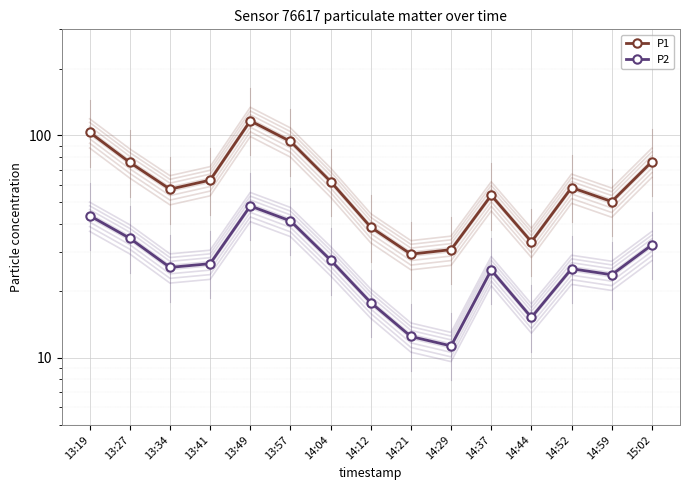

How many interior local valleys does the P1 series have?

4